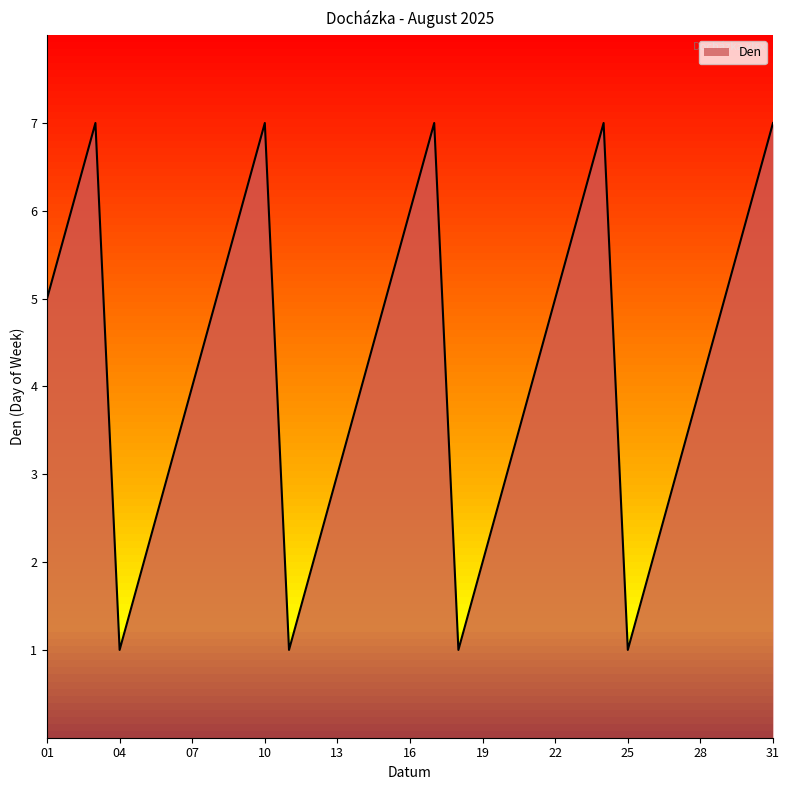

What is the average value?

4